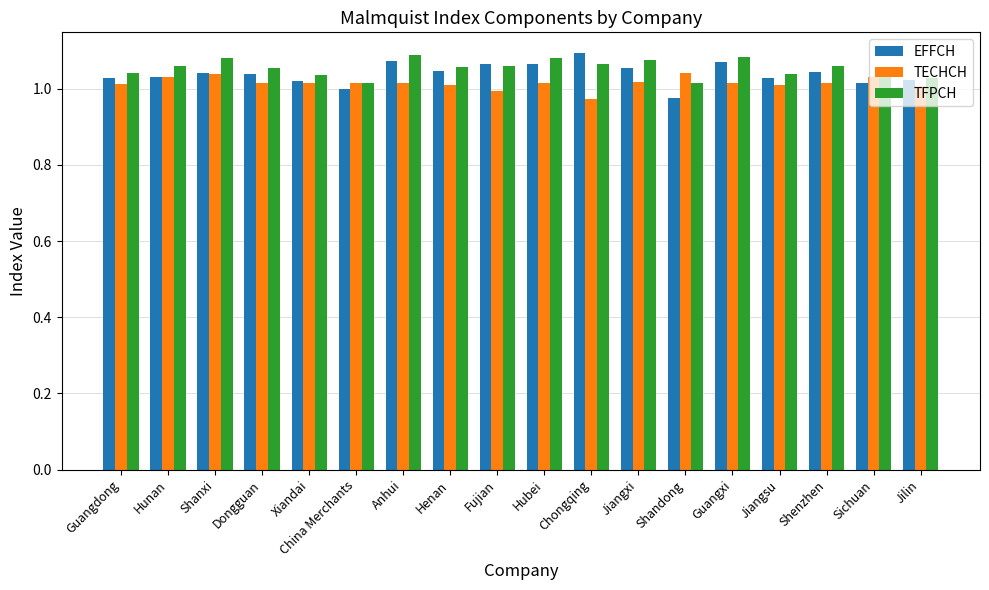

Which series has the widest spread of values?

EFFCH